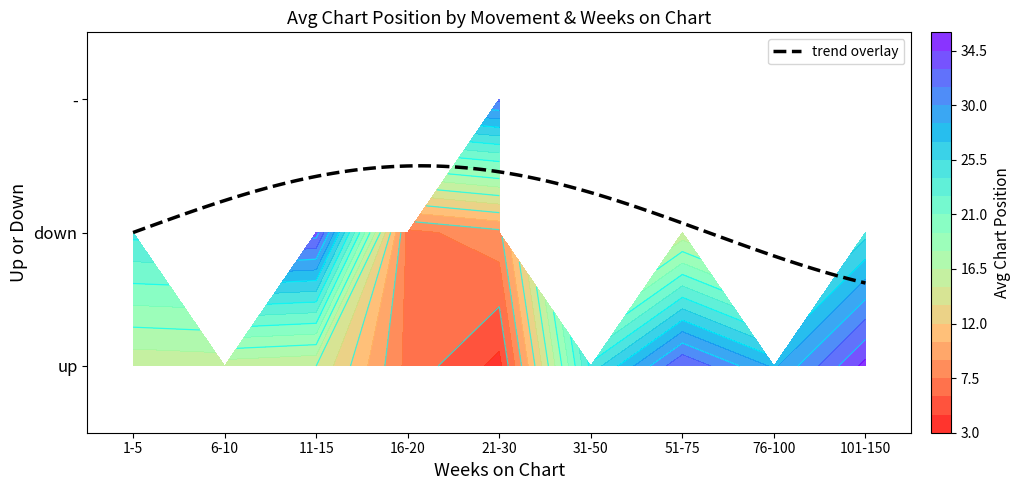

What is the difference between the highest and lowest values at 2?

32